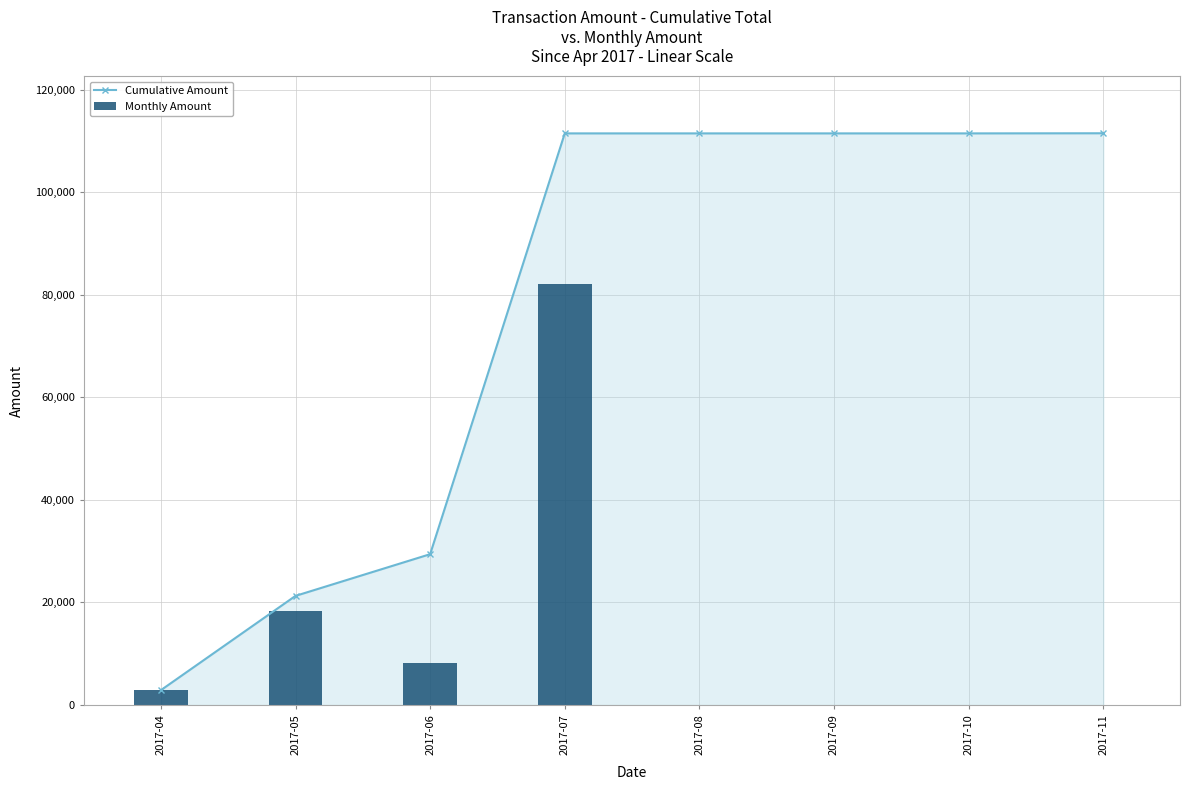

The Cumulative Amount series shows 14081.2 at 2017-05. True or false?

False